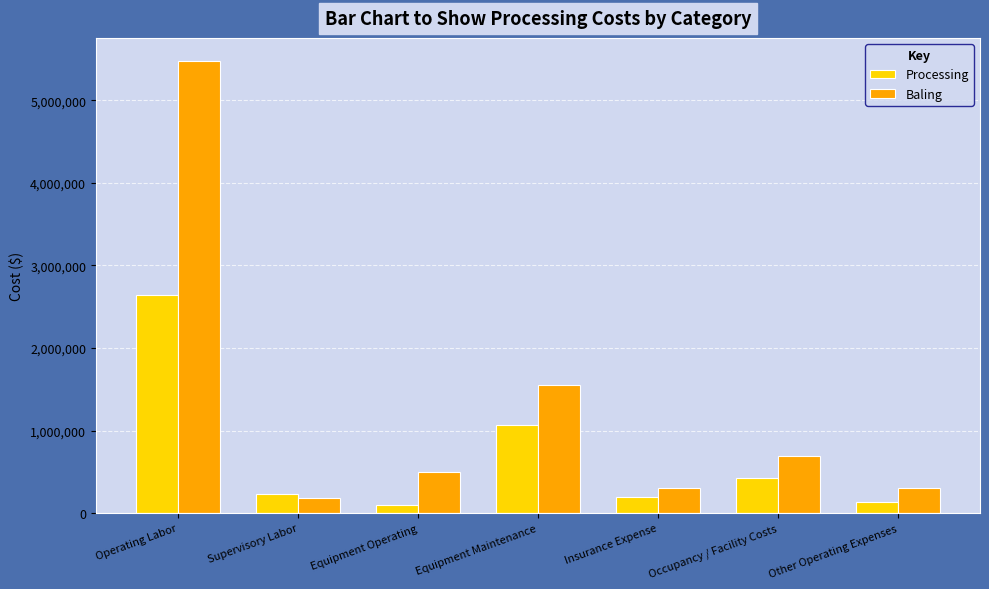

What is the total value across all series at Occupancy / Facility Costs?

1119515.8